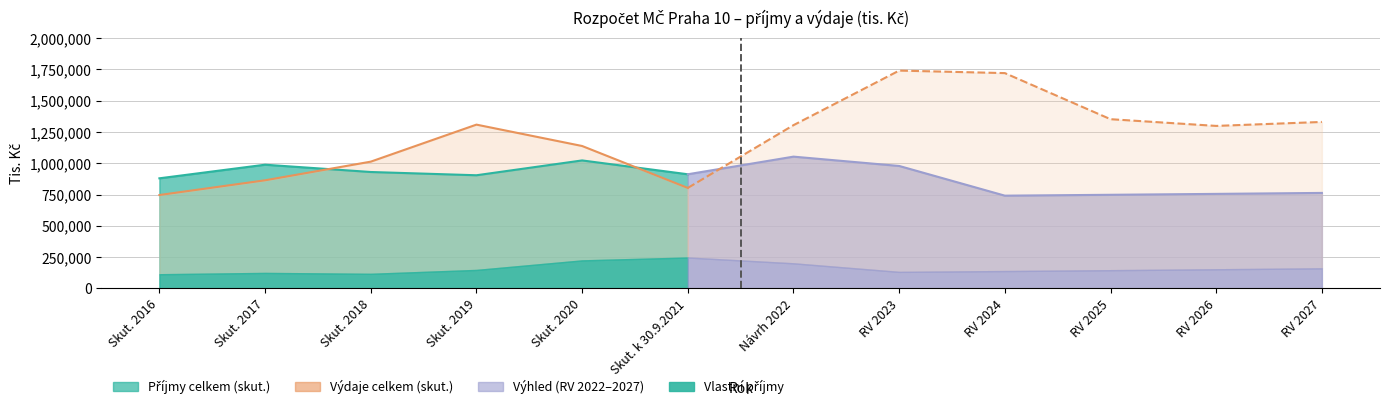

What is the maximum value for Příjmy celkem?

1053319.2